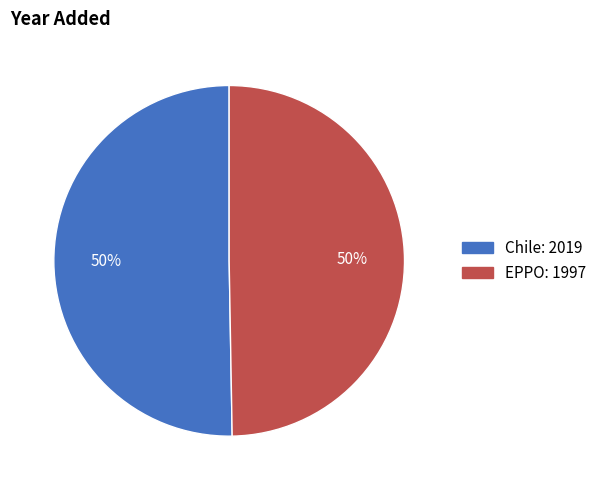

What is the ratio of the value at Chile to the value at EPPO?

1.0